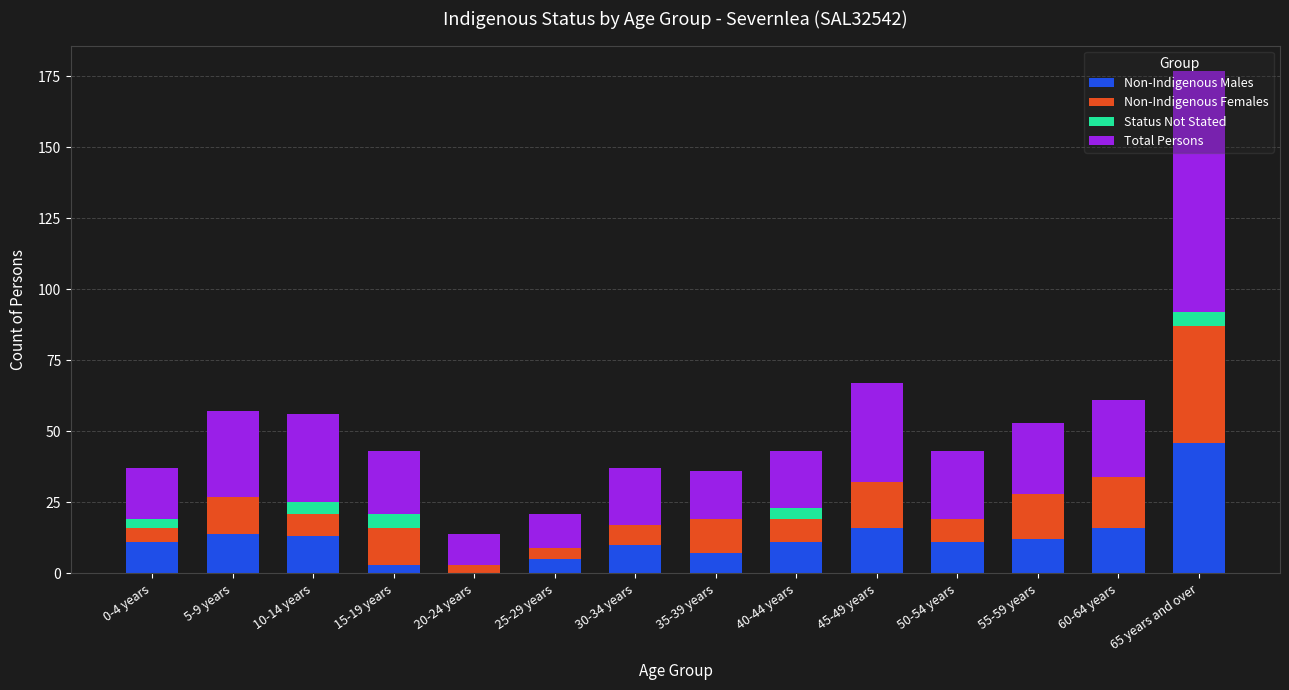

Are the bars grouped side by side (vs. stacked)?

No